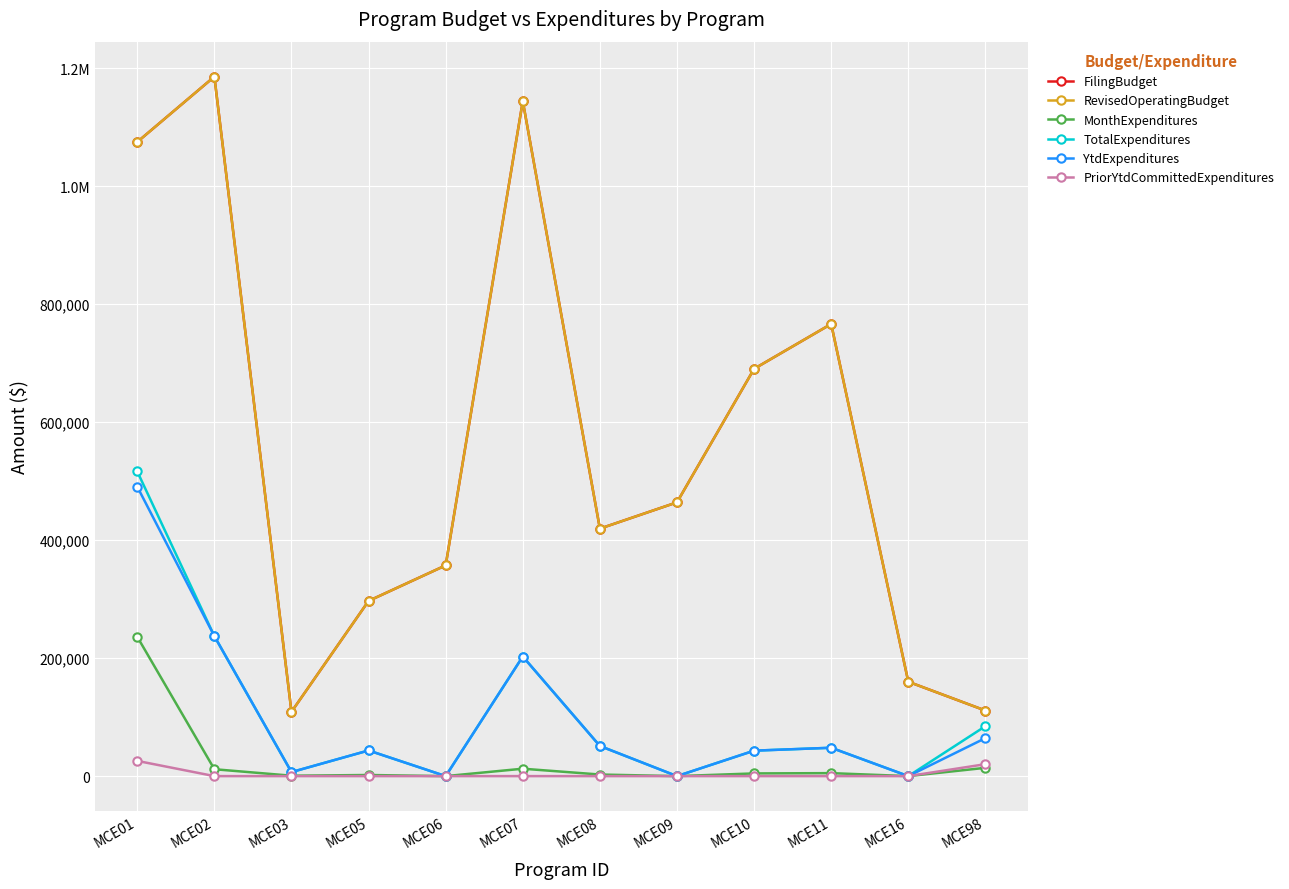

Is this an area chart (filled region under the line)?

No